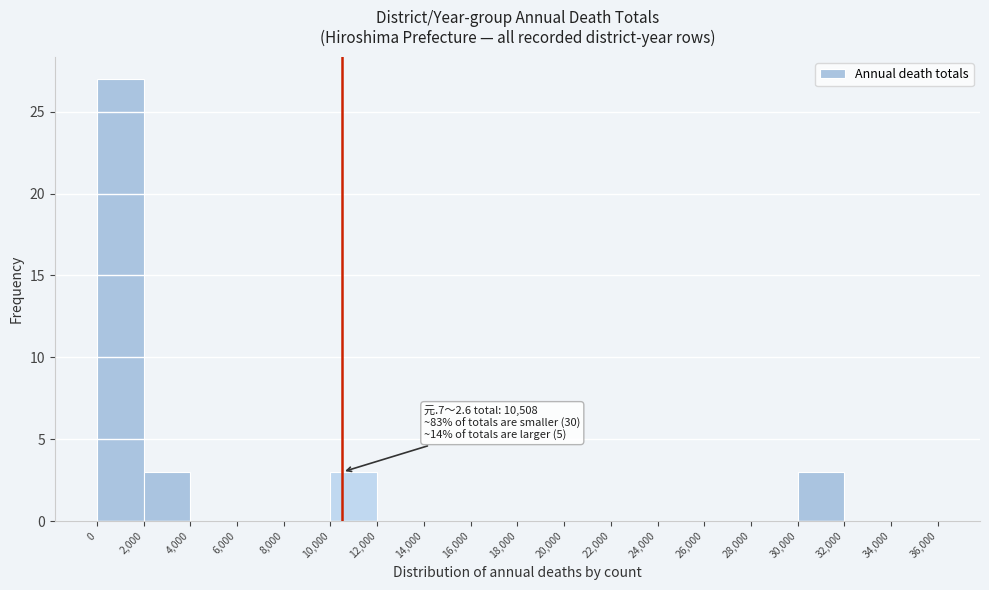

Over which range of the x-axis is the bar tallest?

0 to 2,000